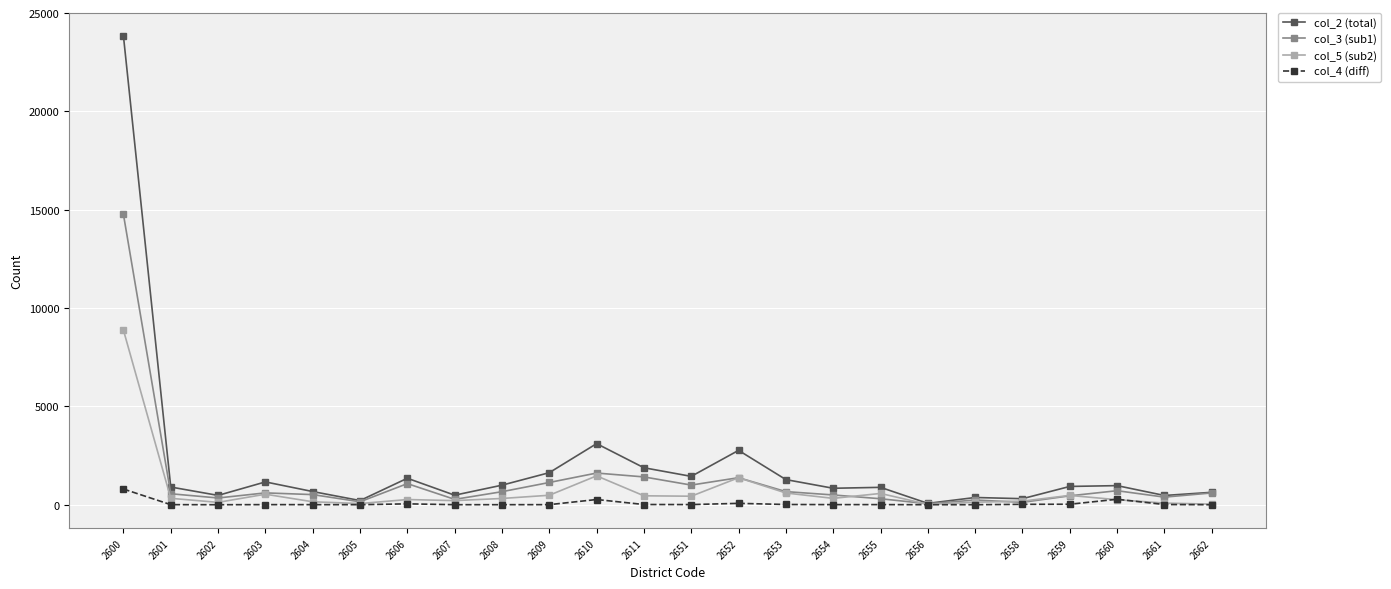

Read the col_5 (sub2) value at 2600, to the nearest 100.

8900